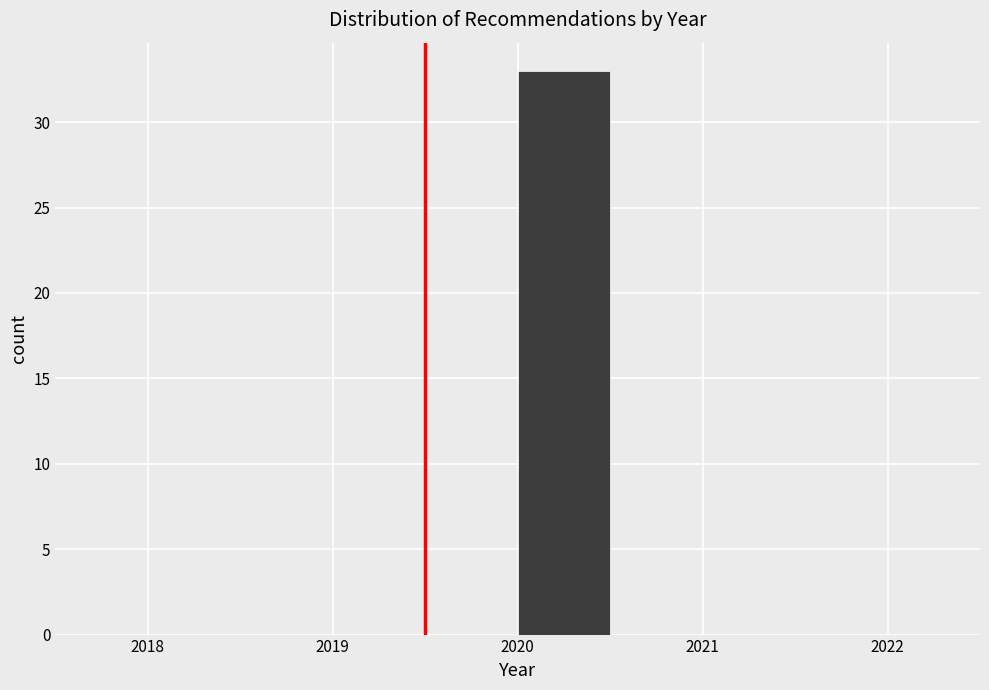

Reading left to right, list every bar in this chart as the range it spans on the x-axis followed by its height. The values are not printed on the chart, so give them approximately, as read against the axis.

2018.5 to 2019.0: 0
2019.0 to 2019.5: 0
2019.5 to 2020.0: 0
2020.0 to 2020.5: 33
2020.5 to 2021.0: 0
2021.0 to 2021.5: 0
2021.5 to 2022.0: 0